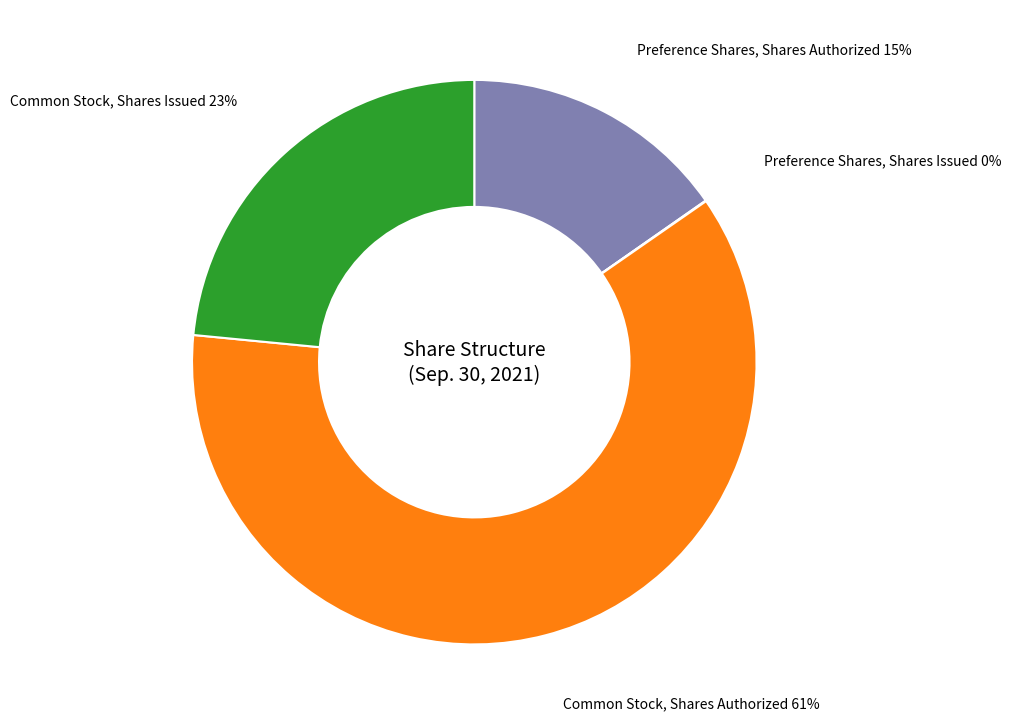

Which slice is the largest?

Common Stock, Shares Authorized